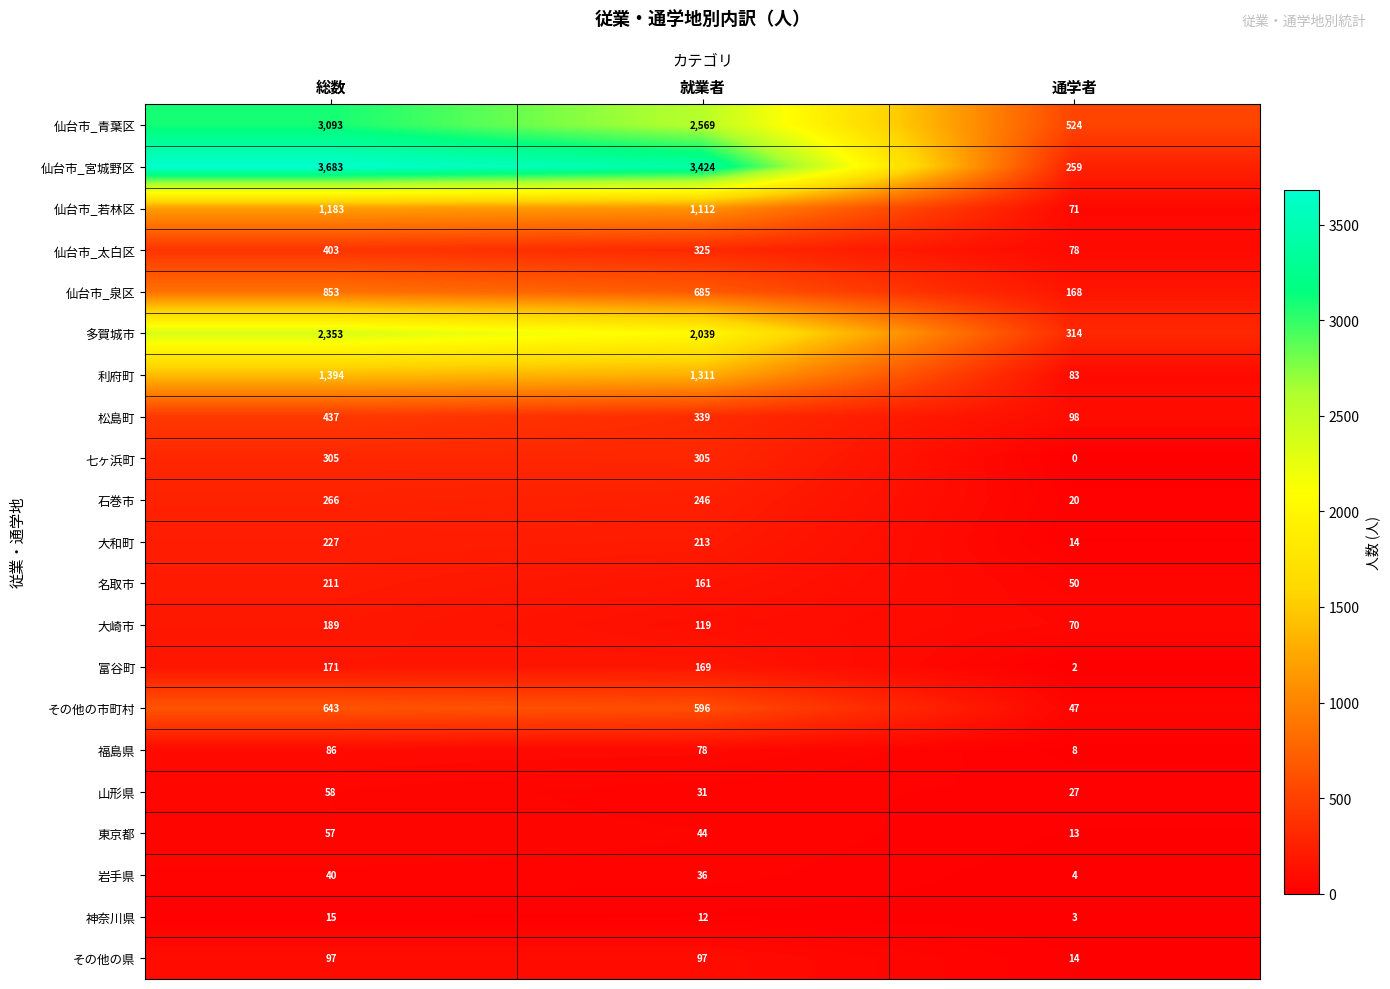

Count the 多賀城市 values in the range 314 to 2353.

3